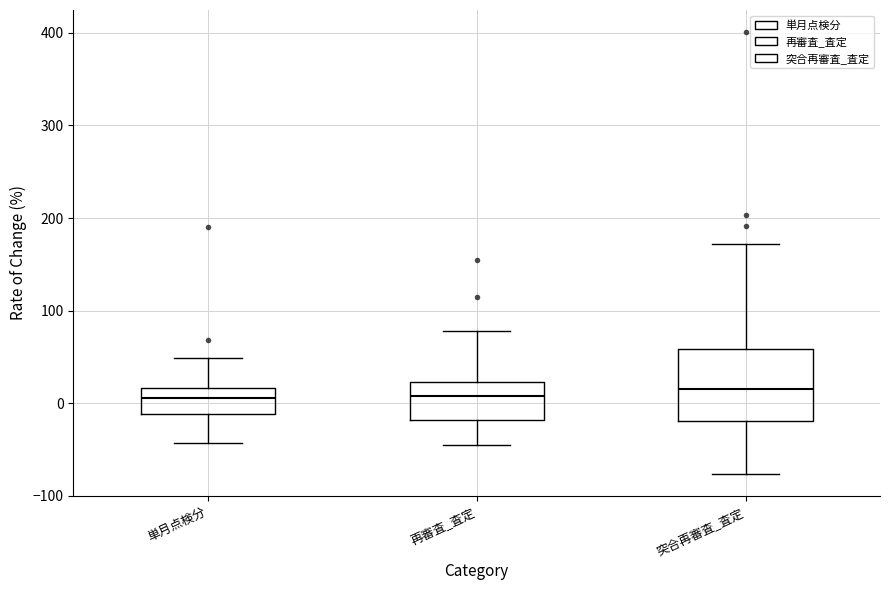

Reading left to right, read every box against the y-axis: the position of its median line, the range the box covers, and the ends of its whiskers. The values are not printed on the chart, so give them approximately, as read against the axis.

単月点検分: median 10, box -10 to 20, whiskers -40 to 50
再審査_査定: median 10, box -20 to 20, whiskers -50 to 80
突合再審査_査定: median 10, box -20 to 60, whiskers -80 to 170